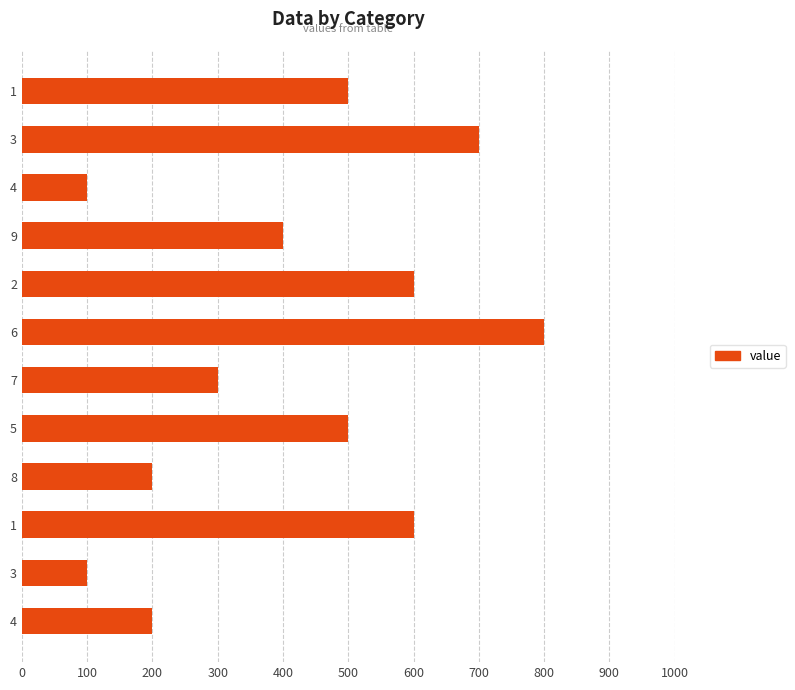

Does the chart contain any negative values?

No